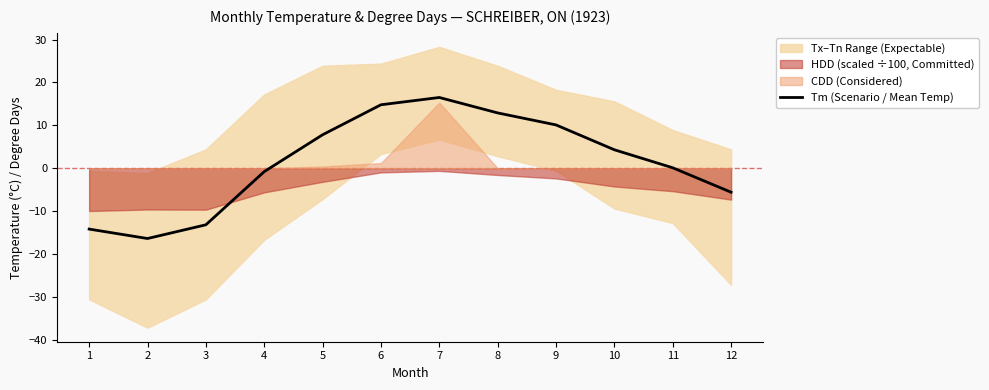

Rank the categories by value from highest to lowest.

7, 6, 8, 9, 5, 10, 11, 4, 12, 3, 1, 2